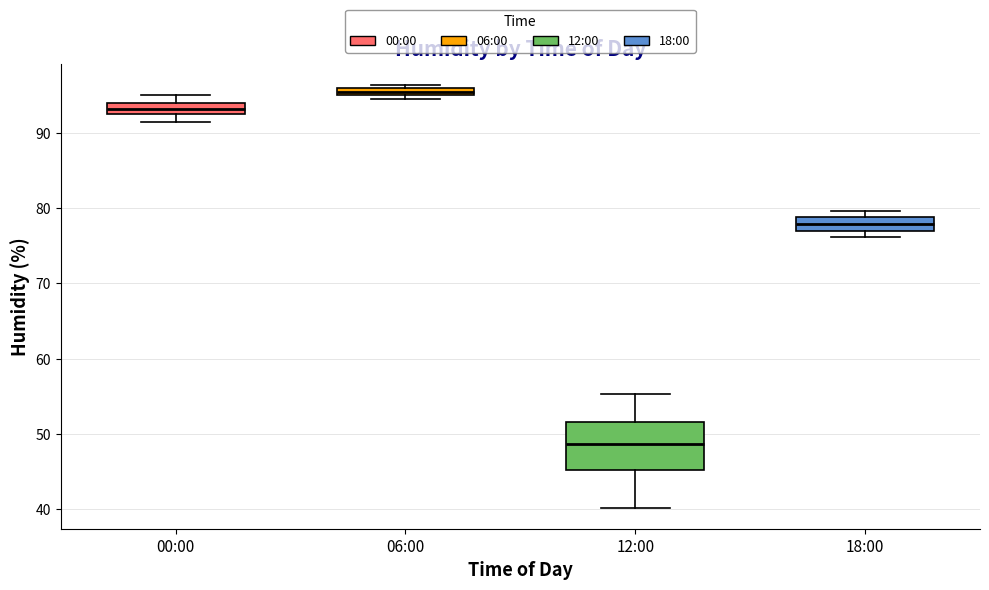

Comparing the boxes themselves (not the whiskers), which one is the tallest?

12:00